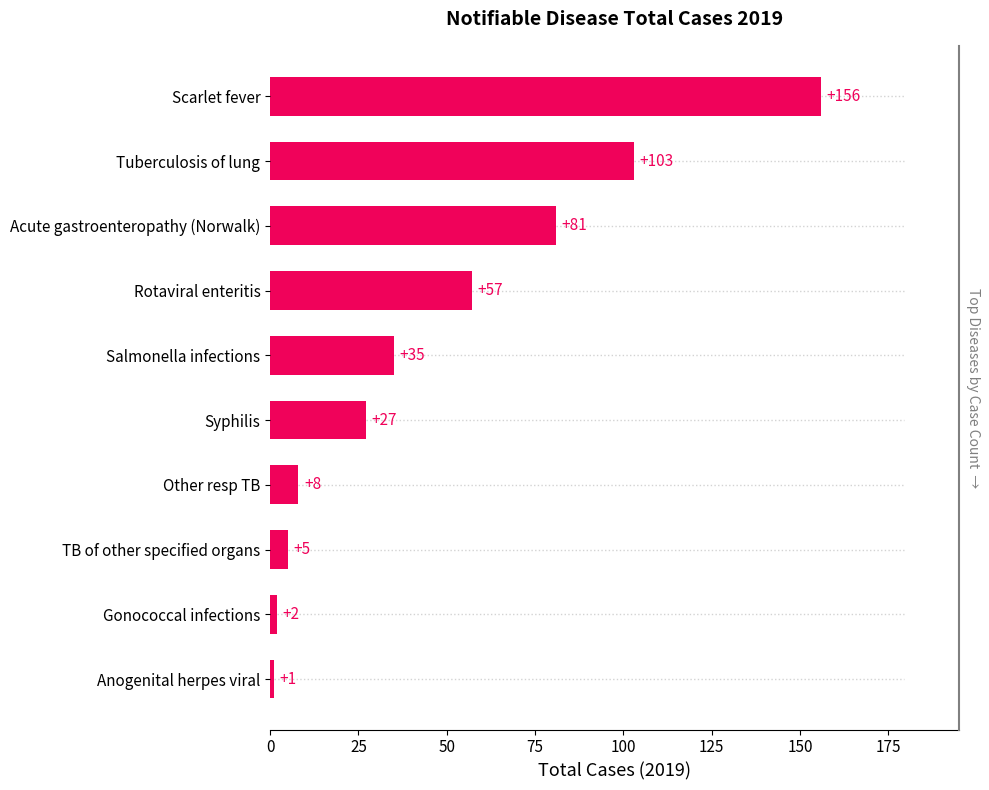

Reading left to right, transcribe all the data shown in this chart.

1	2	5	8	27	35	57	81	103	156